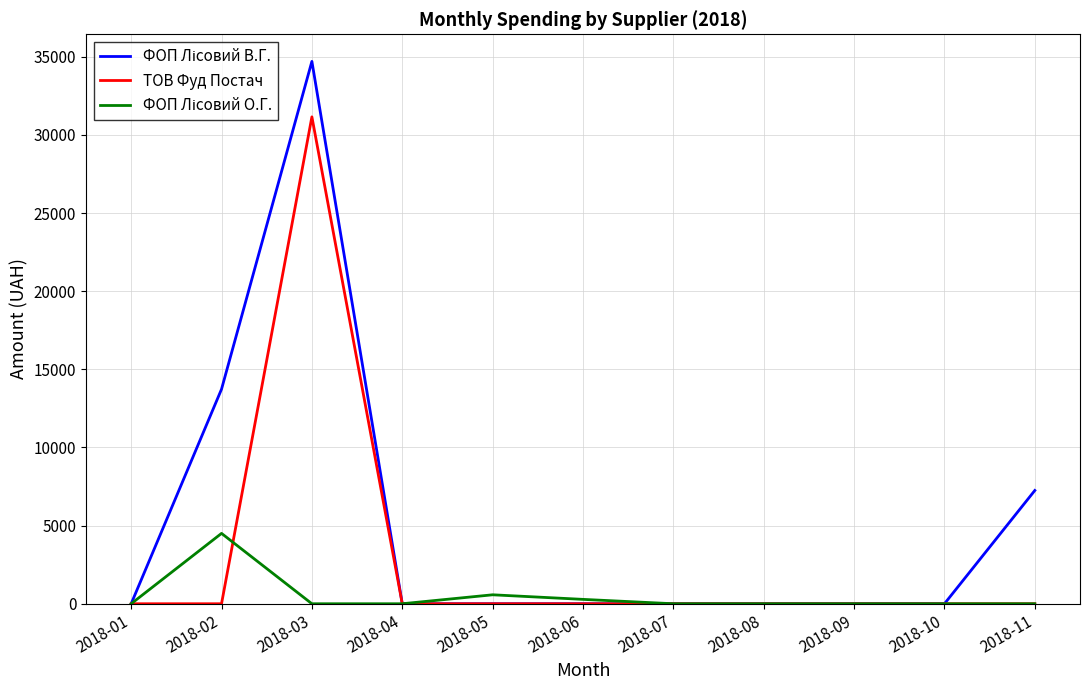

At which category is the sum across all series the highest?

2018-03